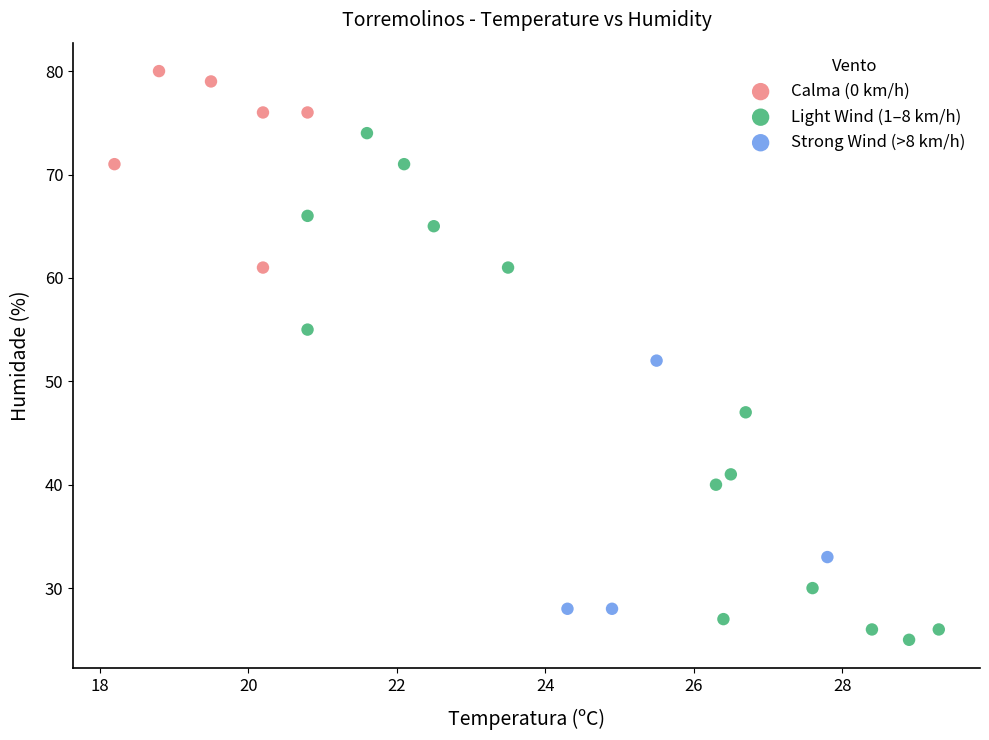

Which series has the largest Y range (max minus min)?

Light Wind (1–8 km/h)